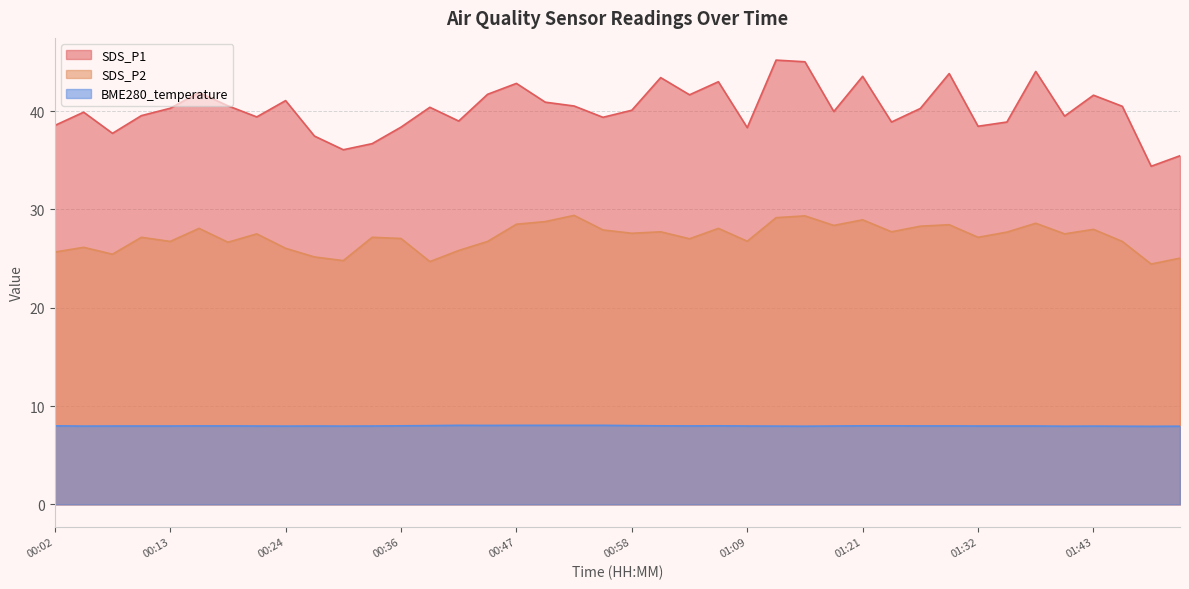

At which label is BME280_temperature closest to 7?

01:49